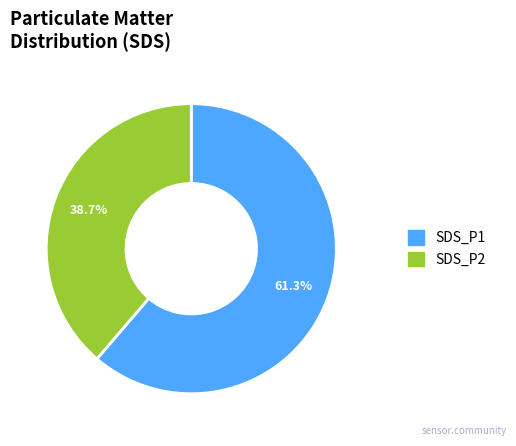

Count the number of slices in the pie.

2